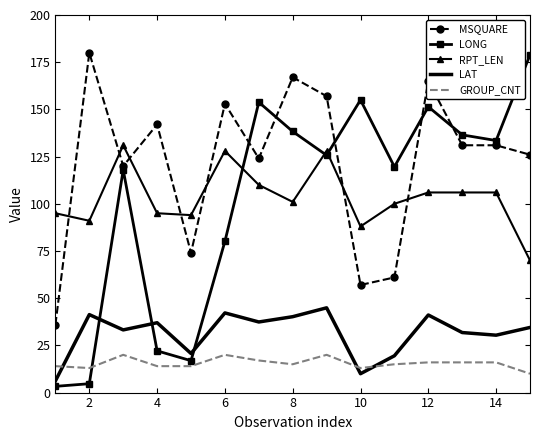

True or false: GROUP_CNT and LAT cross at least once.

True